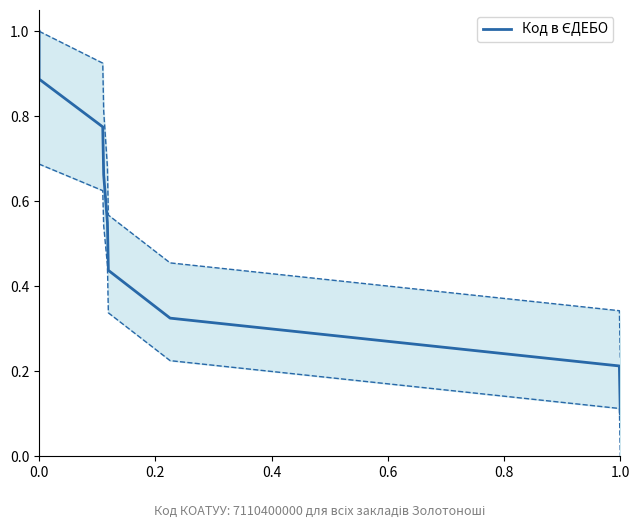

How many lines are shown in the chart?

1